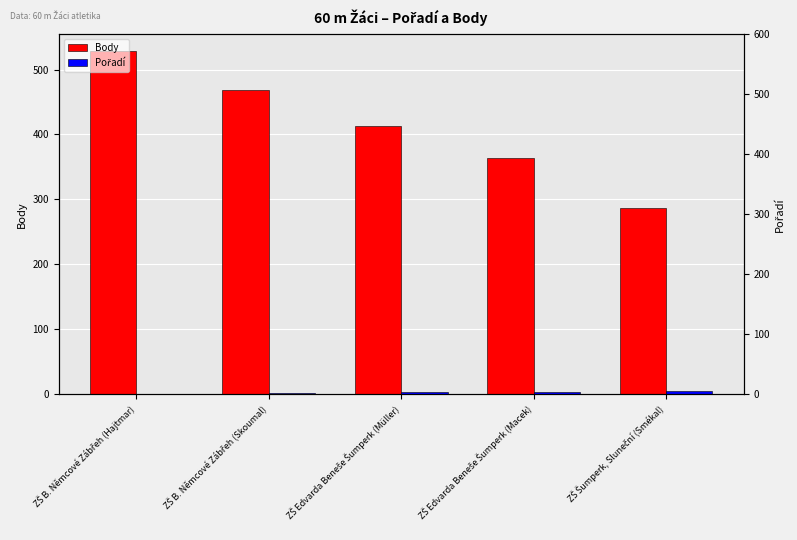

Is it true that Body equals 688 at ZŠ Edvarda Beneše Šumperk (Müller)?

False